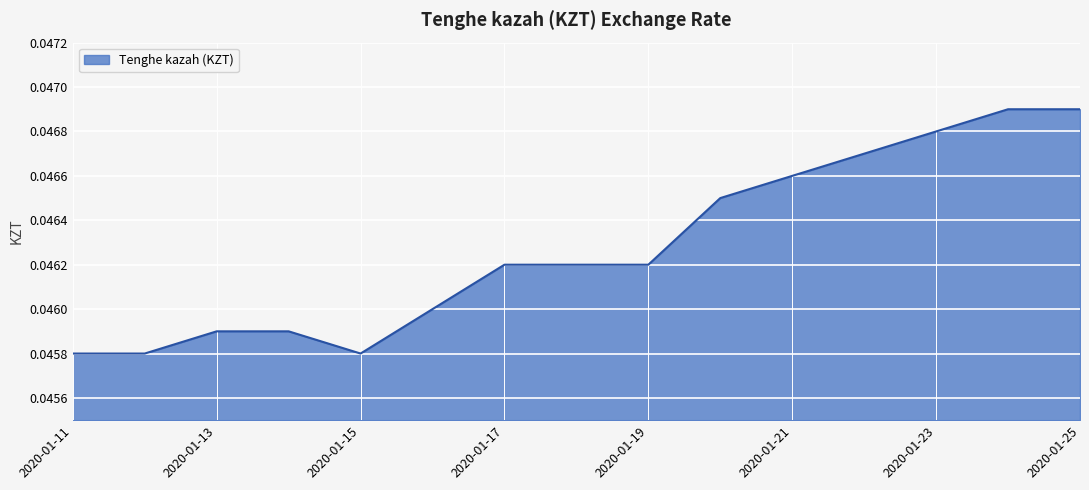

Is it true that the value at 2020-01-15 is 0.1?

False